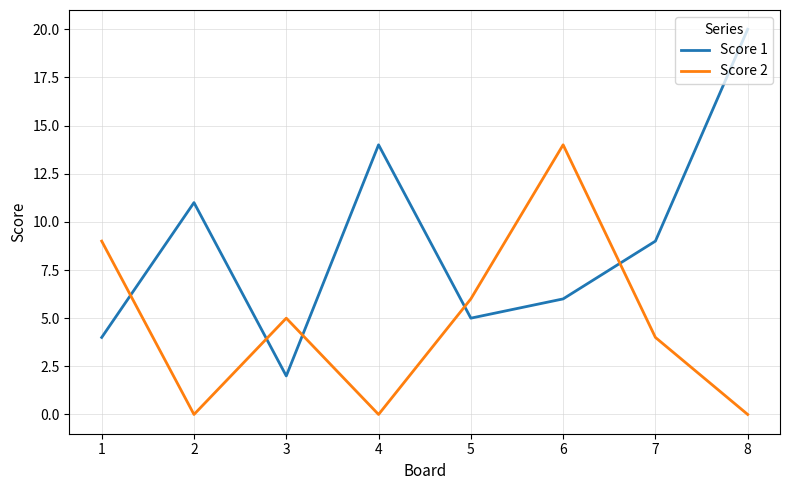

Reading left to right, extract all data points from this chart.

Score 1: 1=4	2=11	3=2	4=14	5=5	6=6	7=9	8=20
Score 2: 1=9	2=0	3=5	4=0	5=6	6=14	7=4	8=0